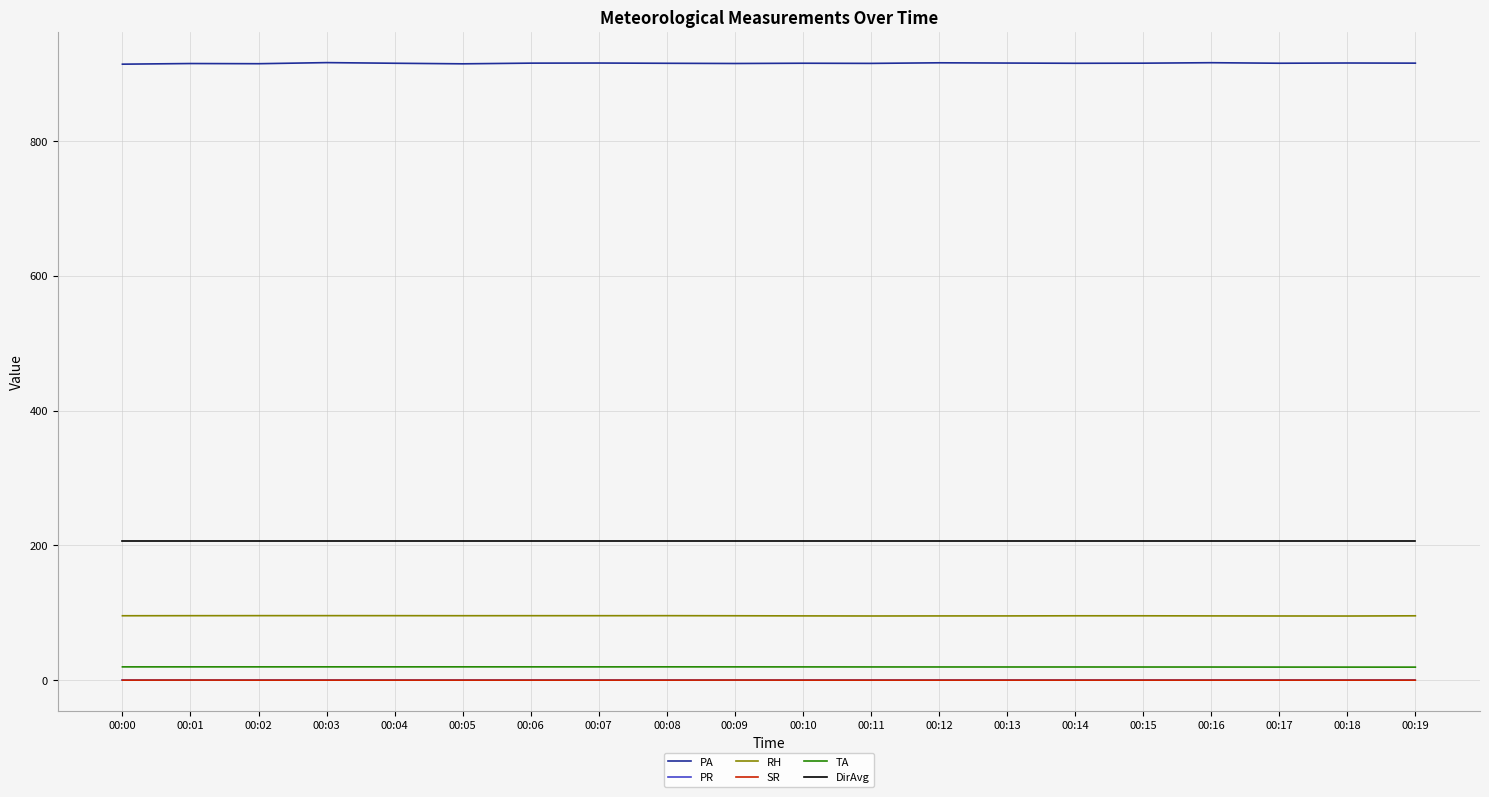

What is the difference between the second highest and minimum values in the SR series?

0.1